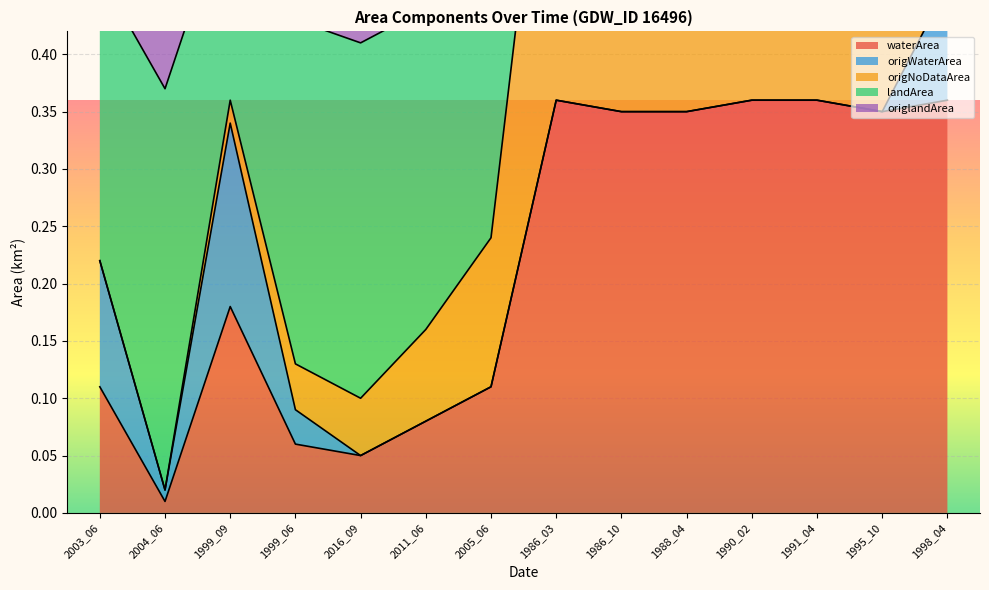

Where is waterArea nearest to the value 0?

2004_06